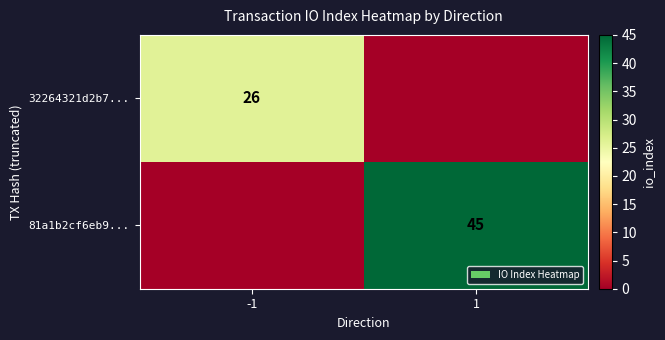

Is the value of 32264321d2b7... at -1 greater than the value of 81a1b2cf6eb9... at 1?

No